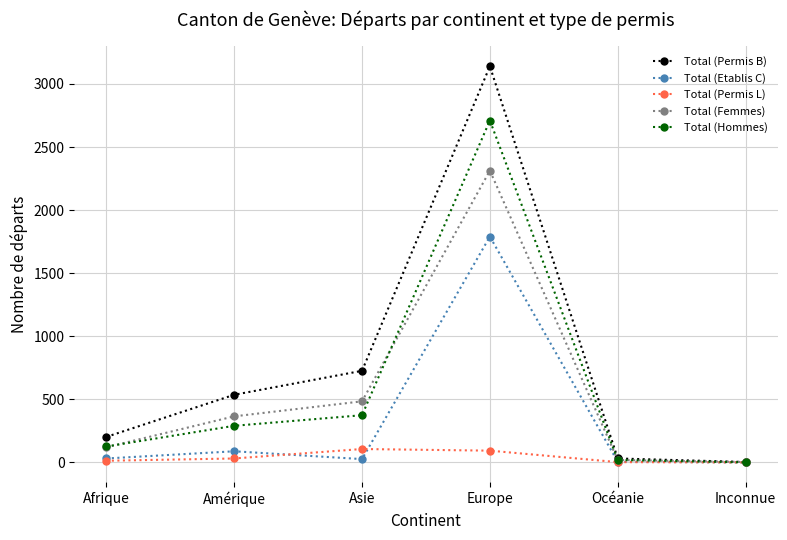

At Europe, list the series in order from largest to smallest.

Total (Permis B), Total (Hommes), Total (Femmes), Total (Etablis C), Total (Permis L)